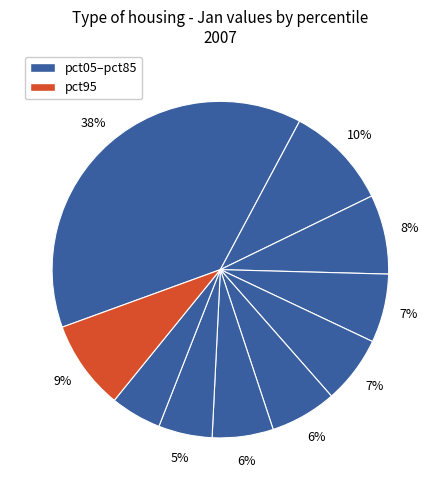

How many segments does this pie chart have?

10